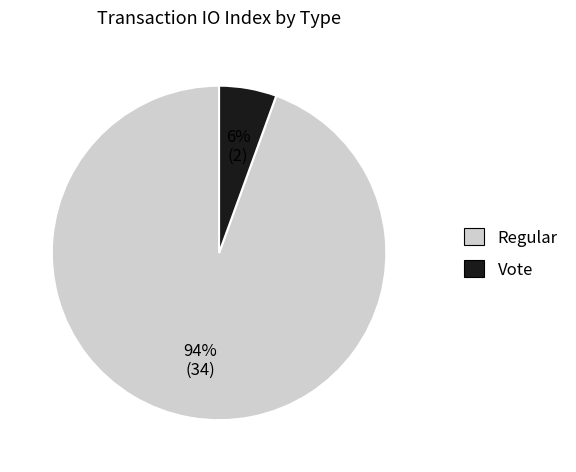

How many slices are in this pie chart?

2